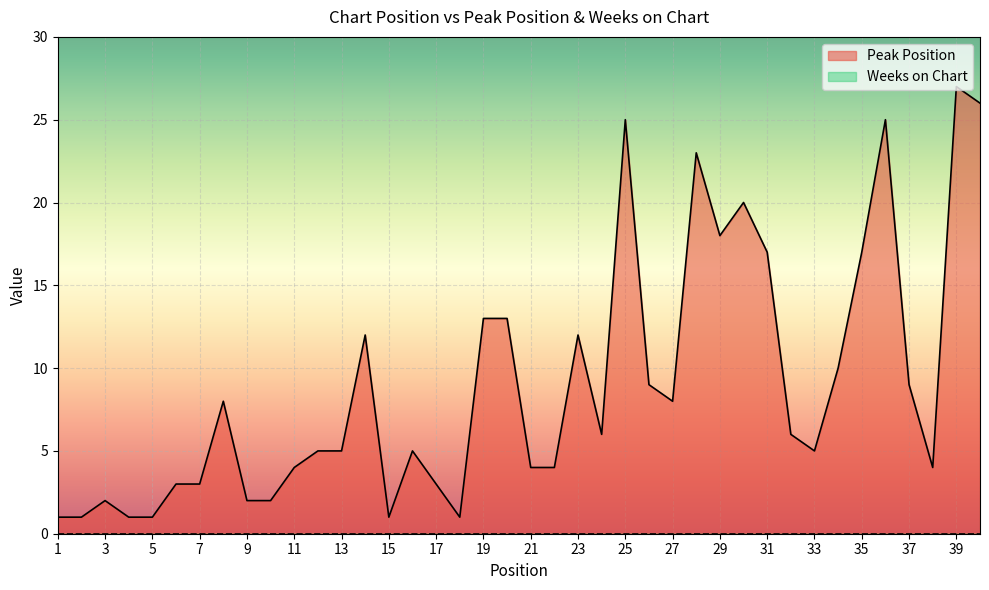

Between 8 and 21, which is larger?

8